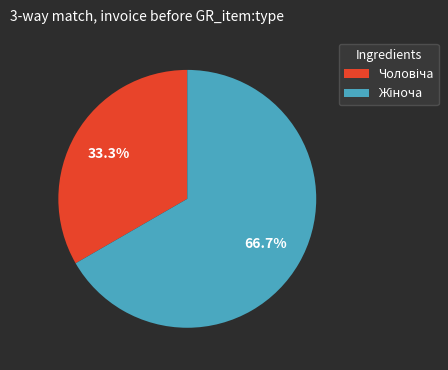

How many slices are in this pie chart?

2